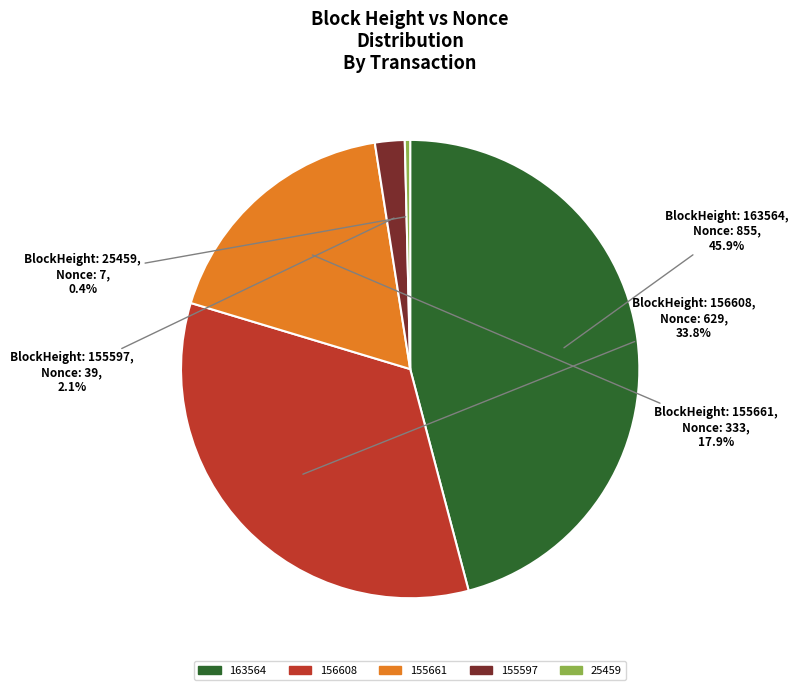

Rank the categories by value from lowest to highest.

25459, 155597, 155661, 156608, 163564